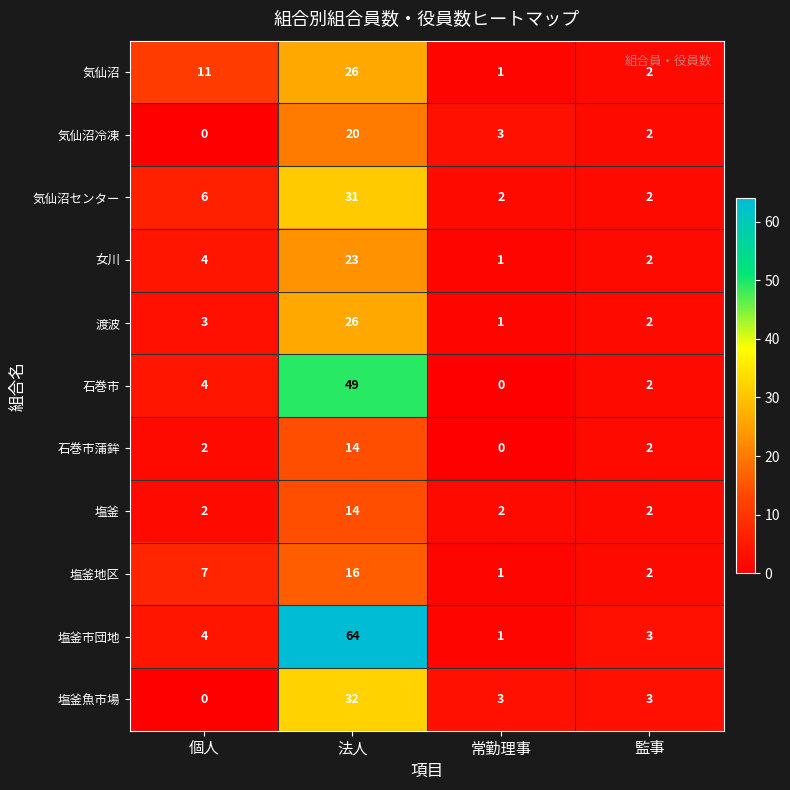

Which series has the largest total across all categories?

塩釜市団地